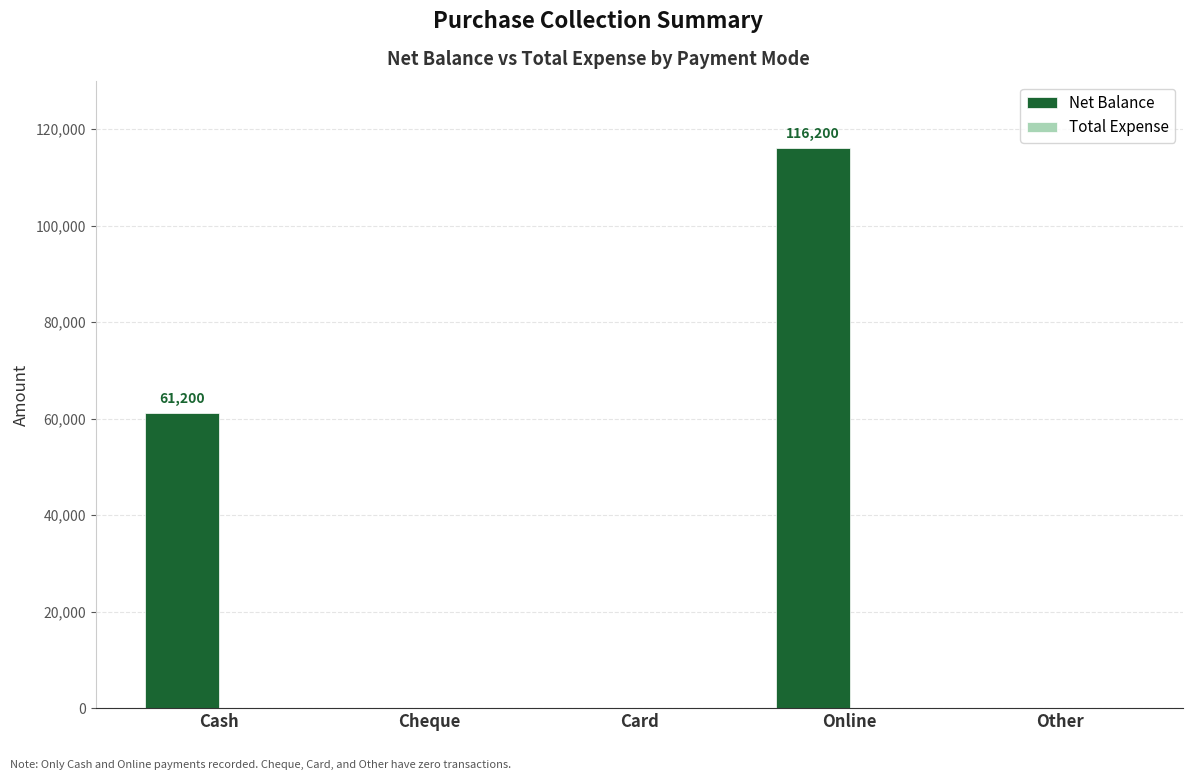

What is the ratio of the value at Cash to the value at Online?

0.5